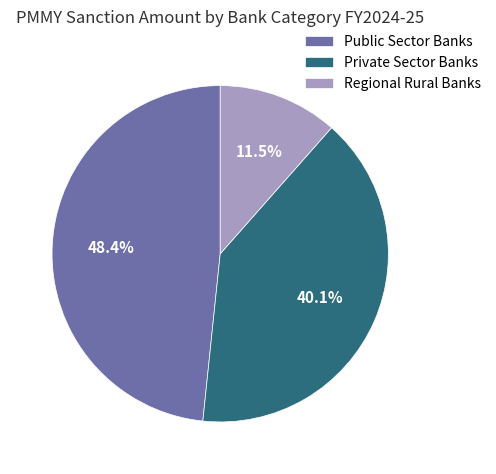

Which category has the biggest portion of the pie?

Public Sector Banks